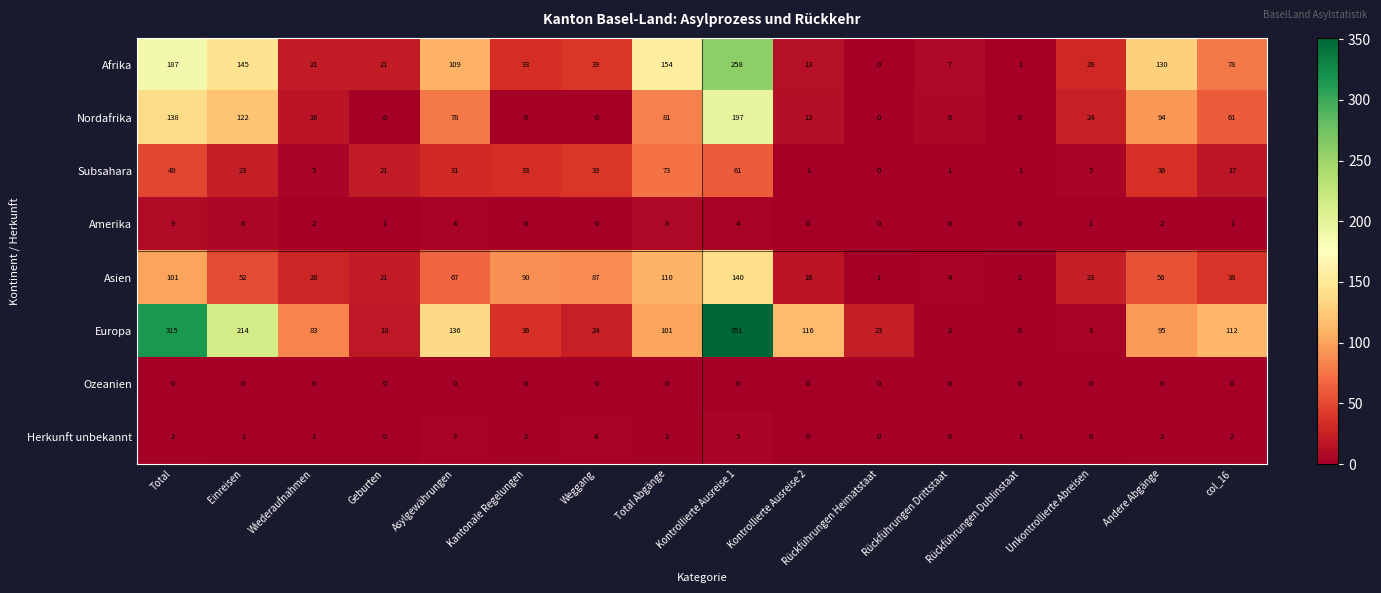

What is the difference between the second highest and minimum values in the Amerika series?

8